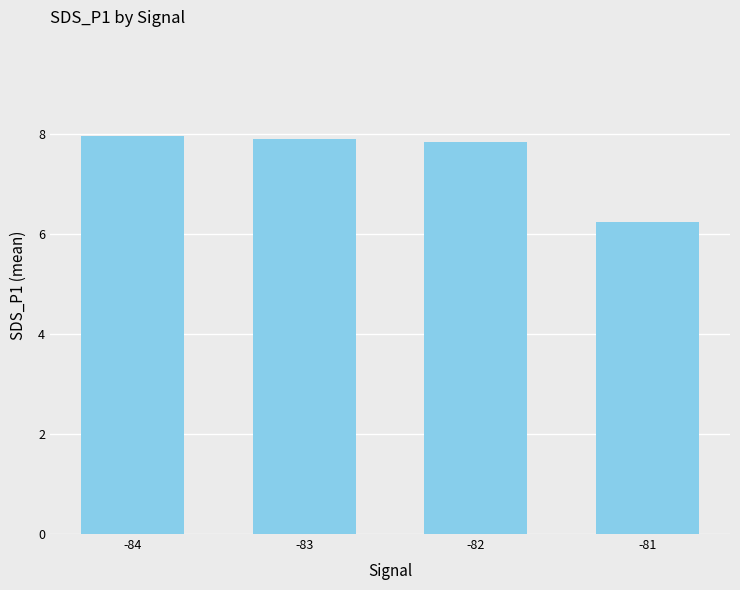

Where is the data nearest to the value 7?

-81